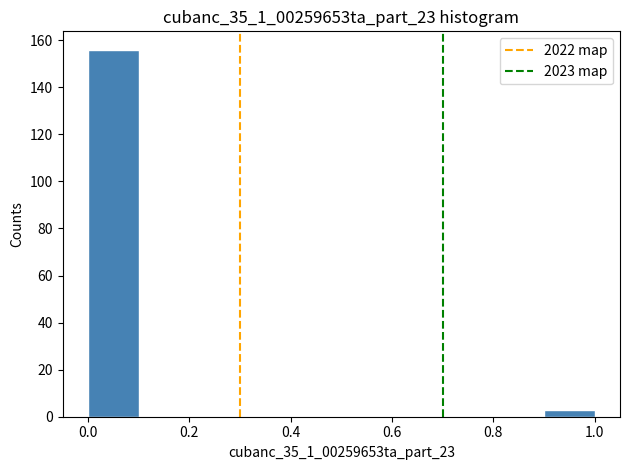

Reading left to right, transcribe this chart: for each bar, give the range it covers on the x-axis and its height. The values are not printed on the chart, so give them approximately, as read against the axis.

0.0 to 0.1: 156
0.1 to 0.2: 0
0.2 to 0.3: 0
0.3 to 0.4: 0
0.4 to 0.5: 0
0.5 to 0.6: 0
0.6 to 0.7: 0
0.7 to 0.8: 0
0.8 to 0.9: 0
0.9 to 1.0: 4